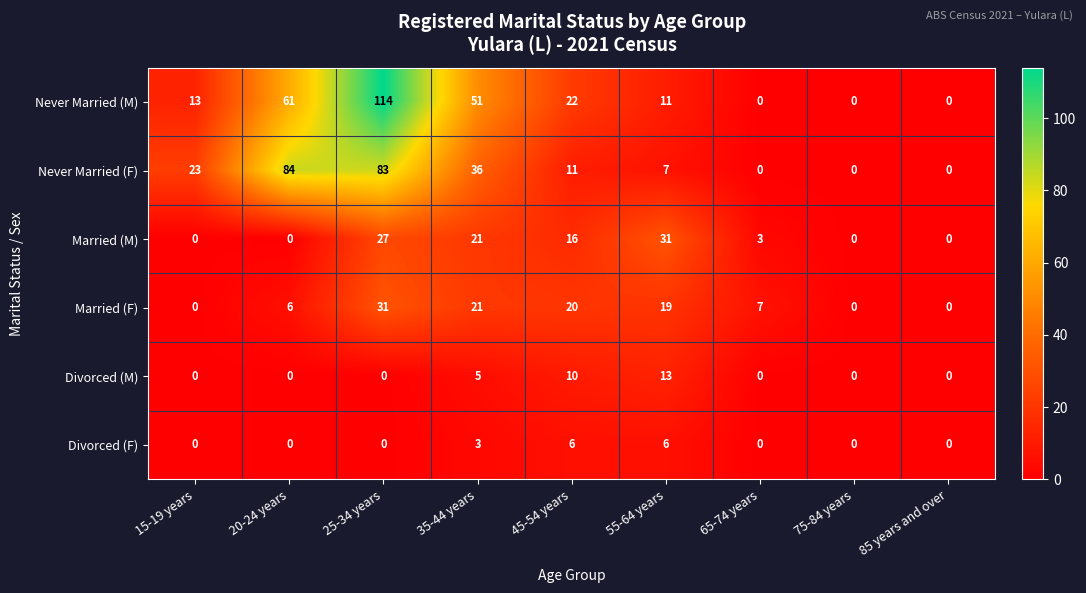

What is the difference between the Married (M) values at 25-34 years and 65-74 years?

24